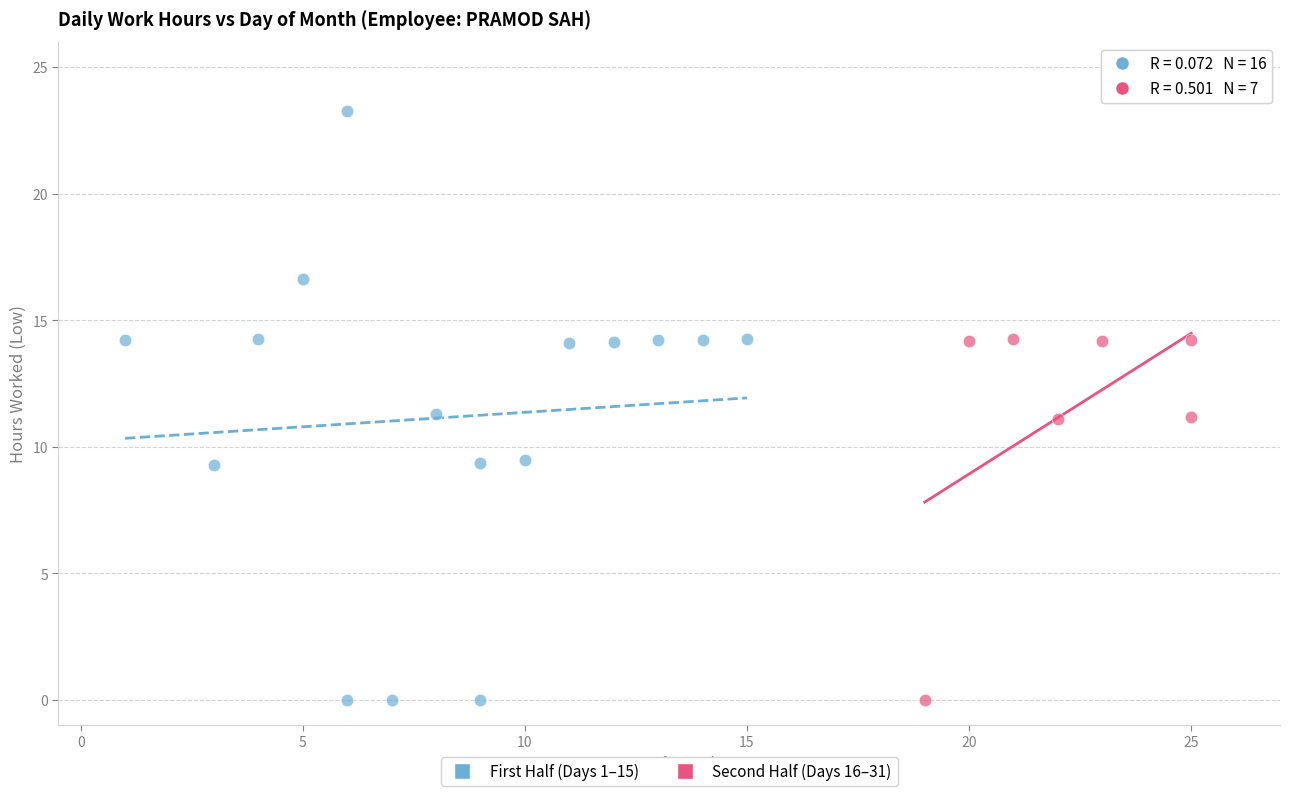

Which series reaches the maximum Y coordinate?

First Half (Days 1–15)